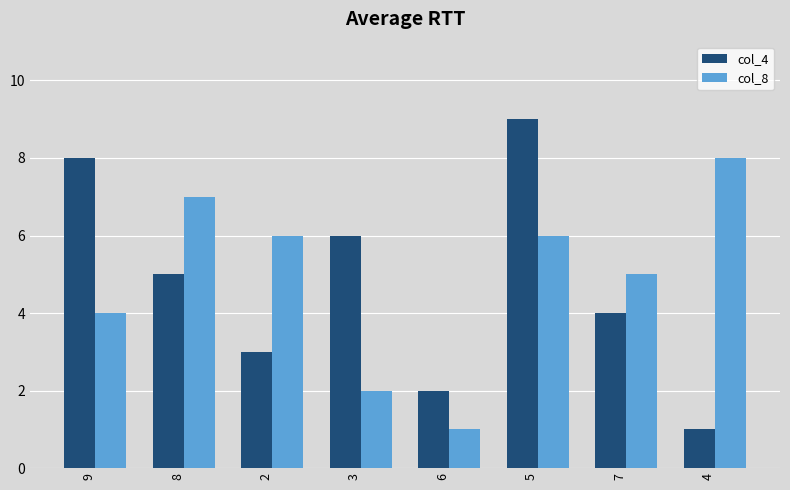

What is the maximum value shown in the chart?

9